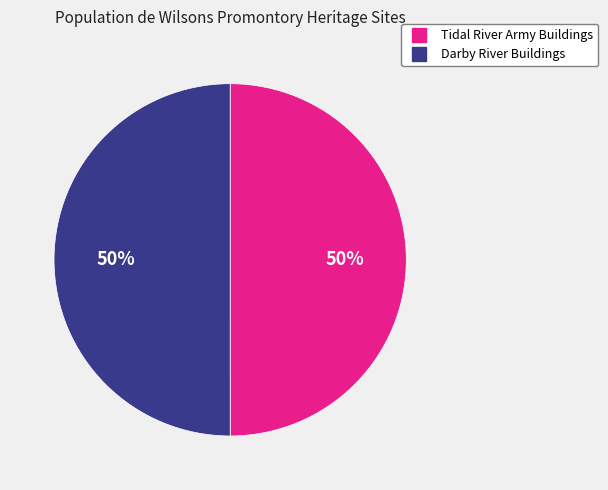

Approximately how many times larger is the value at Tidal River Army Buildings compared to Darby River Buildings?

1.0